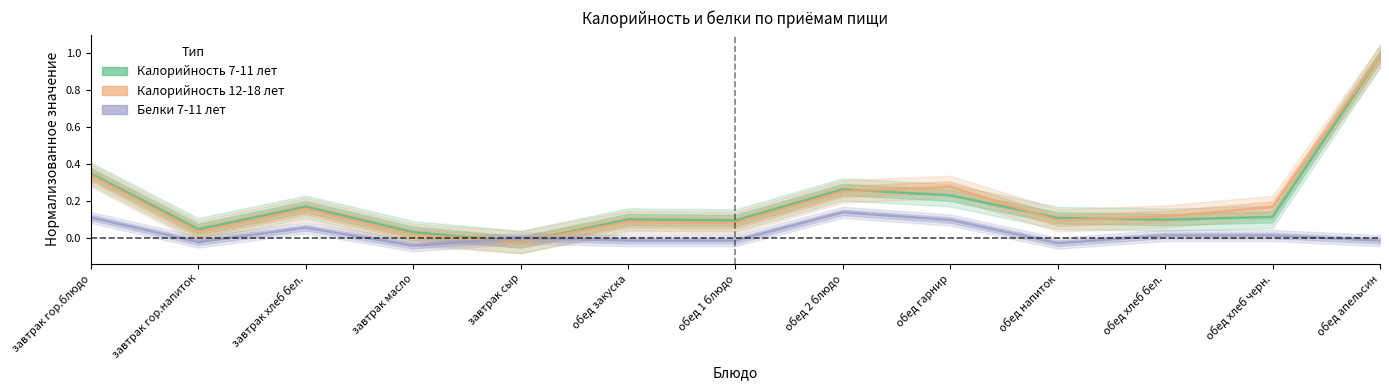

How many lines are shown in the chart?

3